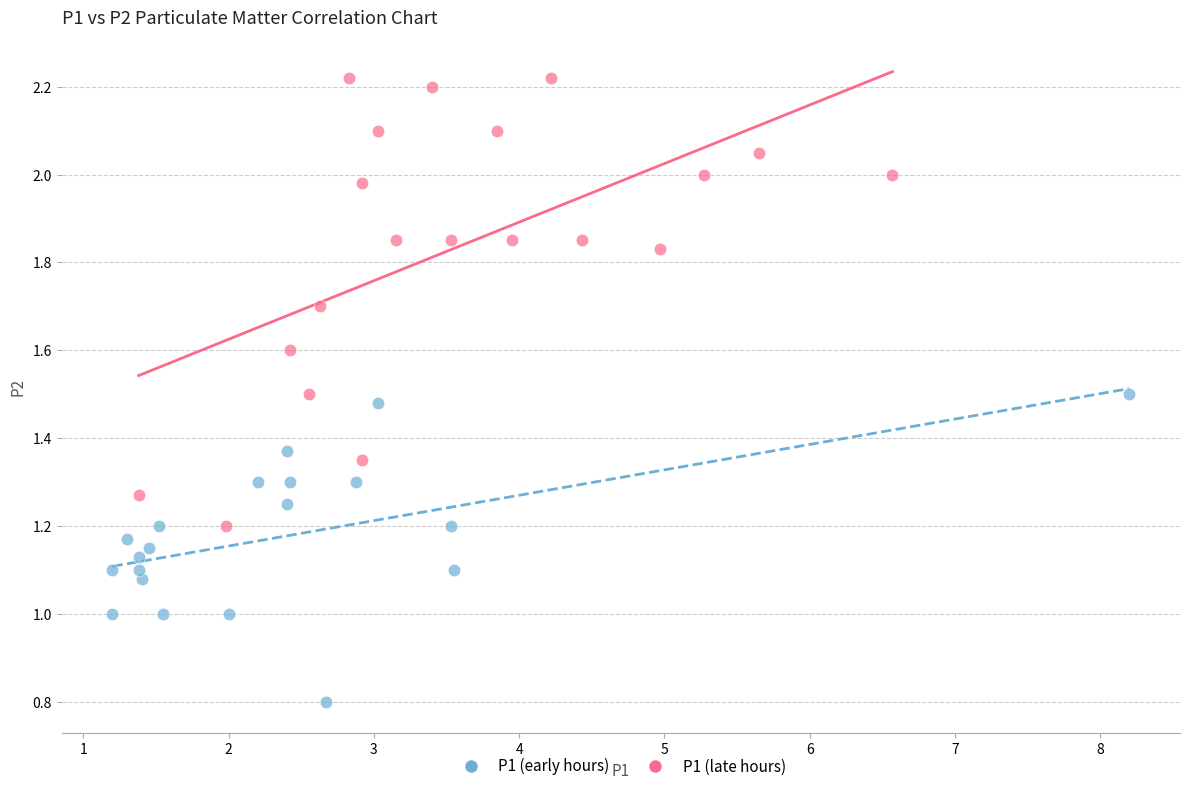

Which series reaches the minimum Y coordinate?

P1 (early hours)